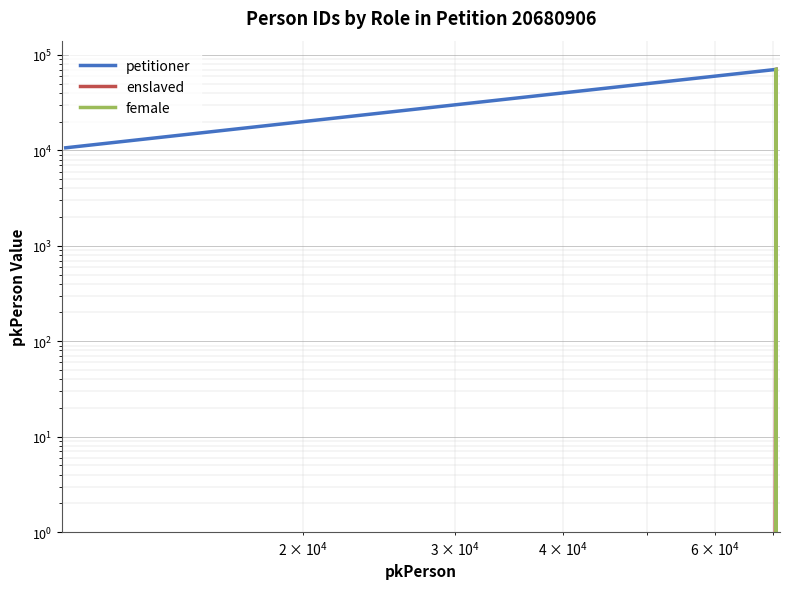

How many lines are shown in the chart?

3